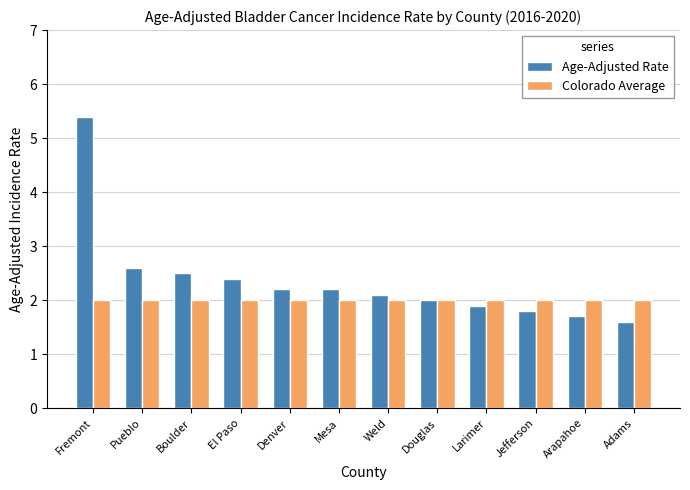

Which series has the widest spread of values?

Age-Adjusted Rate